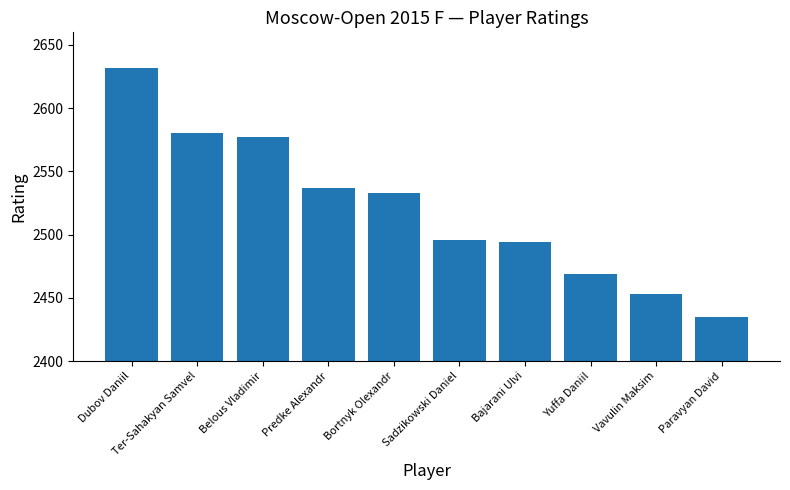

What is the difference between the second highest and minimum values?

145